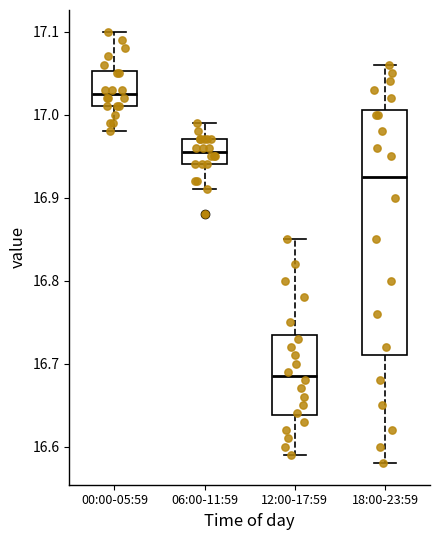

Reading left to right, read every box against the y-axis: the position of its median line, the range the box covers, and the ends of its whiskers. The values are not printed on the chart, so give them approximately, as read against the axis.

00:00-05:59: median 17.03, box 17.01 to 17.05, whiskers 16.98 to 17.10
06:00-11:59: median 16.96, box 16.94 to 16.97, whiskers 16.91 to 16.99
12:00-17:59: median 16.69, box 16.64 to 16.74, whiskers 16.59 to 16.85
18:00-23:59: median 16.93, box 16.71 to 17.01, whiskers 16.58 to 17.06